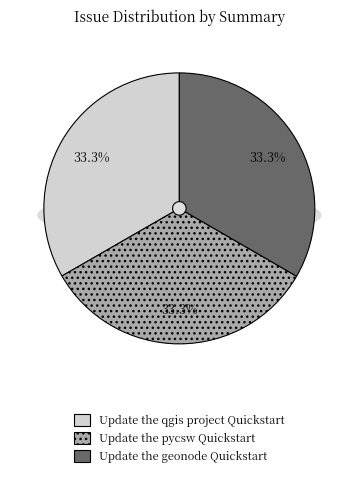

Is the sum of Update the qgis project Quickstart and Update the geonode Quickstart greater than half?

Yes